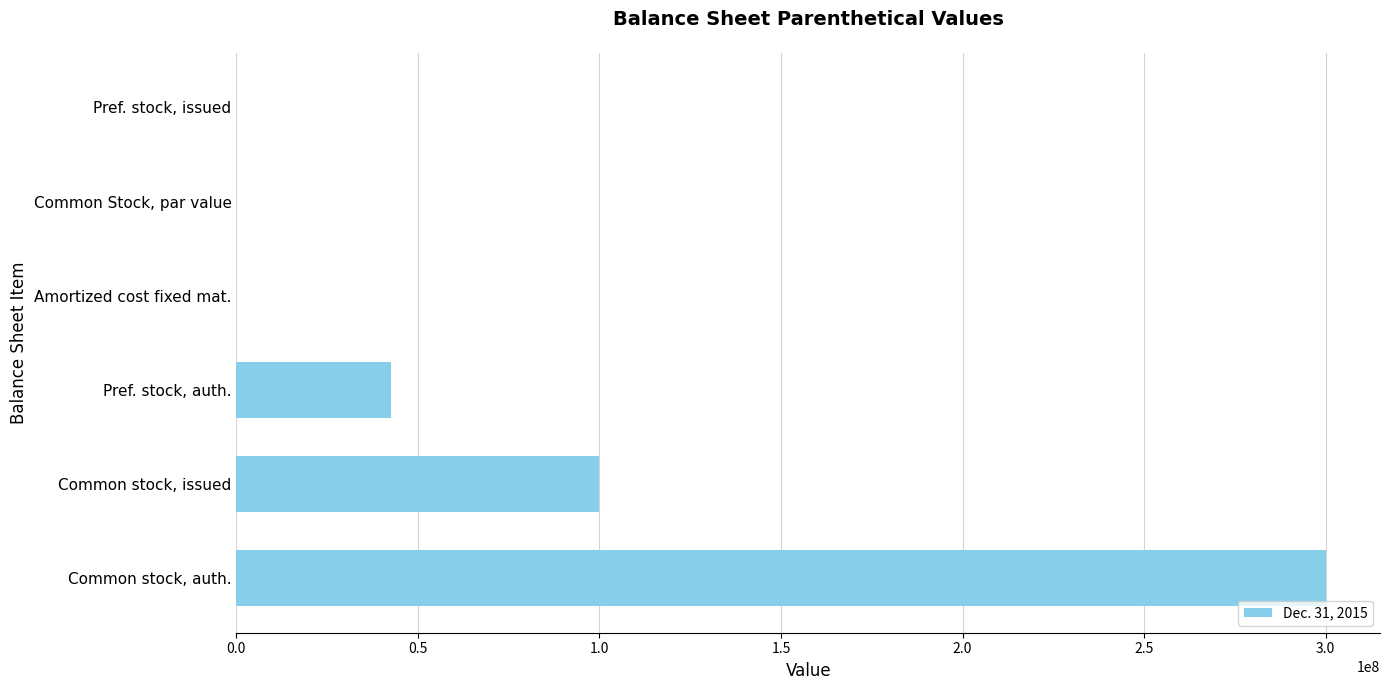

What is the sum of all values?

442513937.2